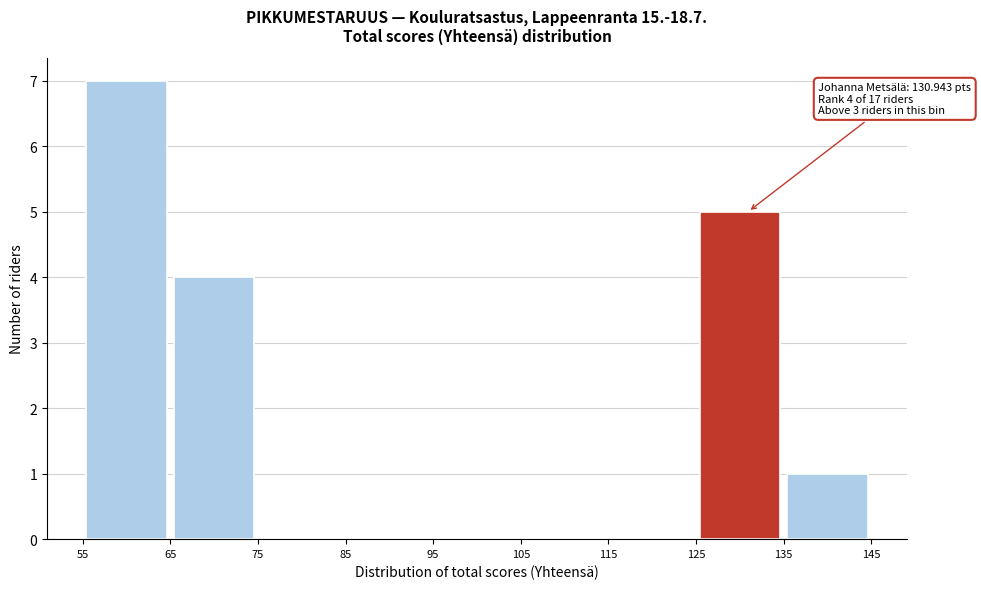

Which range on the x-axis has the tallest bar?

55 to 65